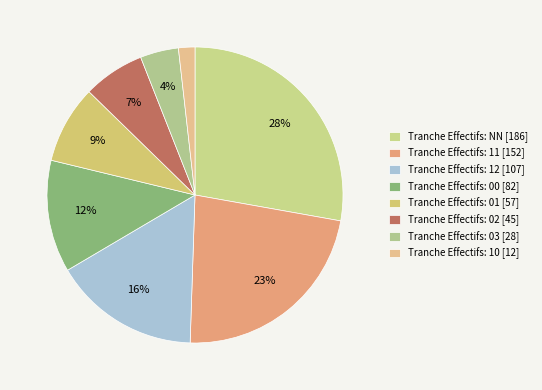

Which category has the smallest portion of the pie?

Tranche Effectifs: 10 [12]